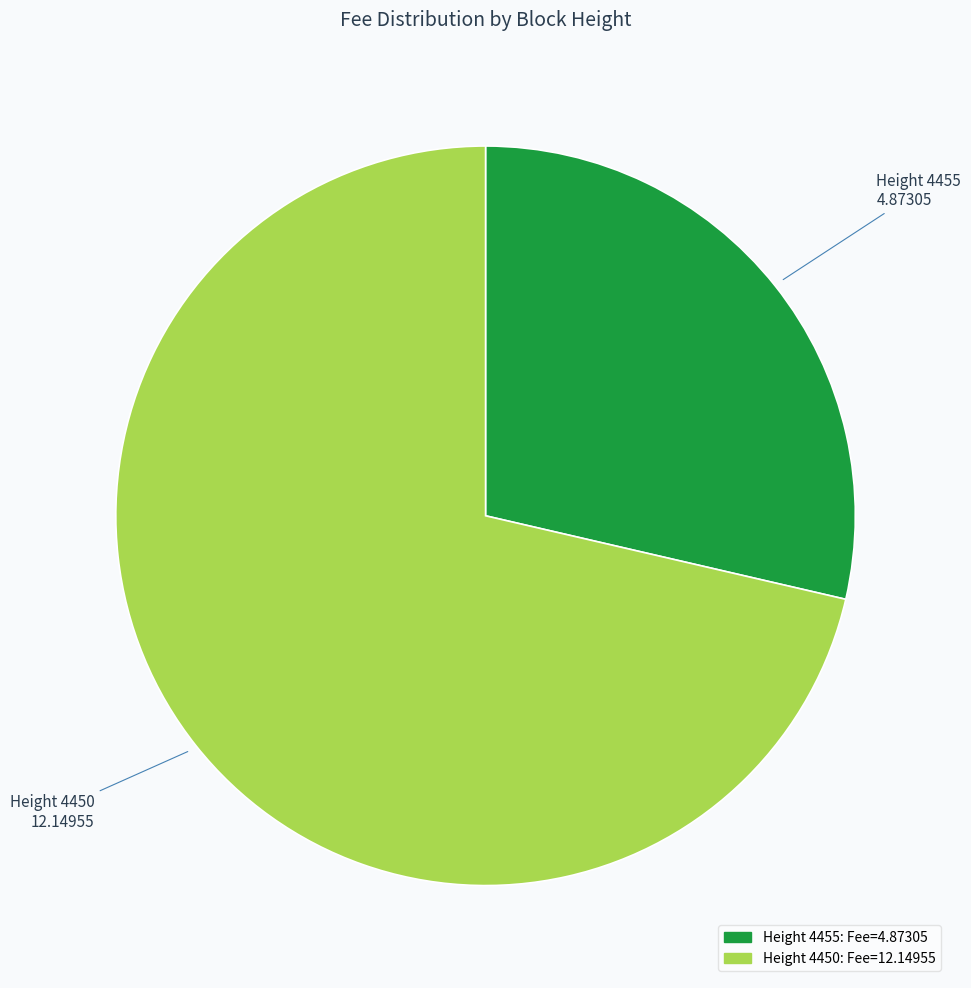

How many slices are in this pie chart?

2